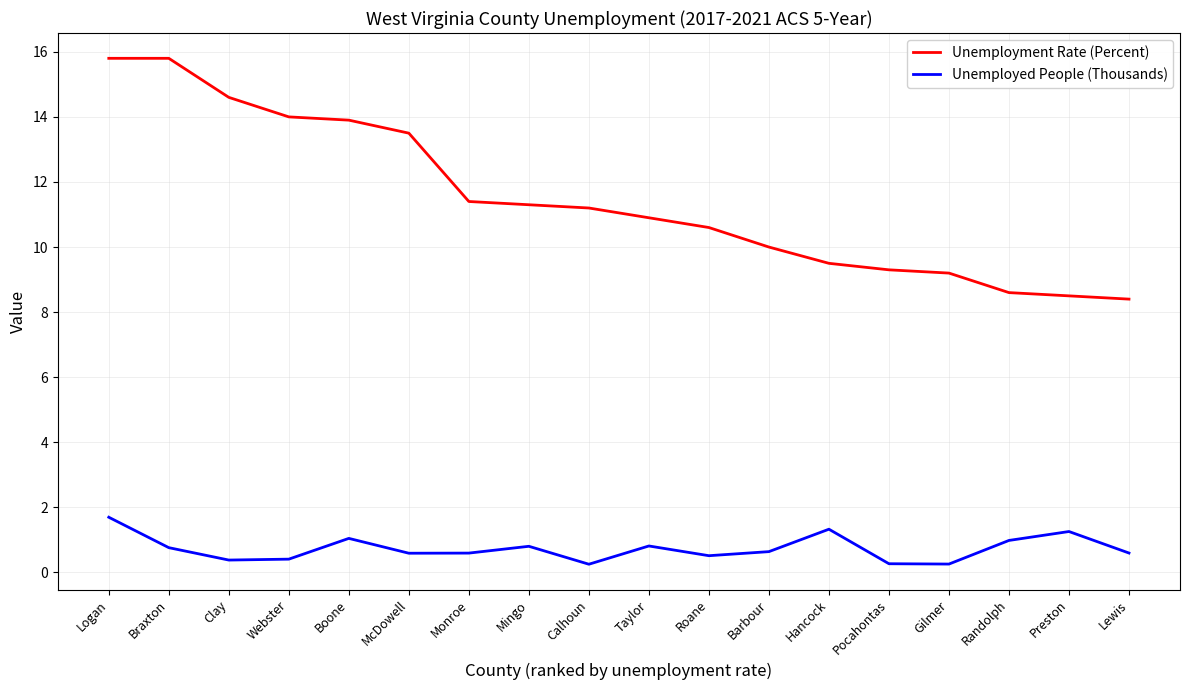

What is the sum of all Unemployment Rate (Percent) values?

206.5